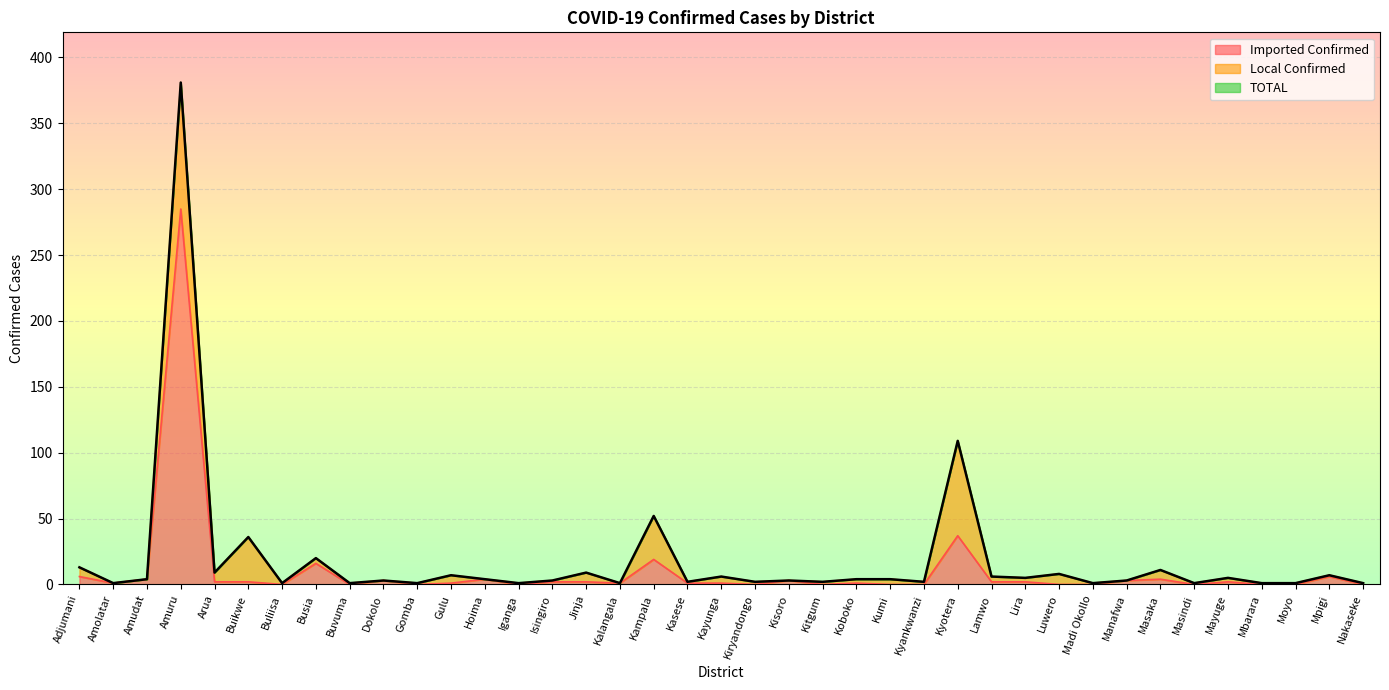

Which series changed the most between Isingiro and Kyotera?

TOTAL